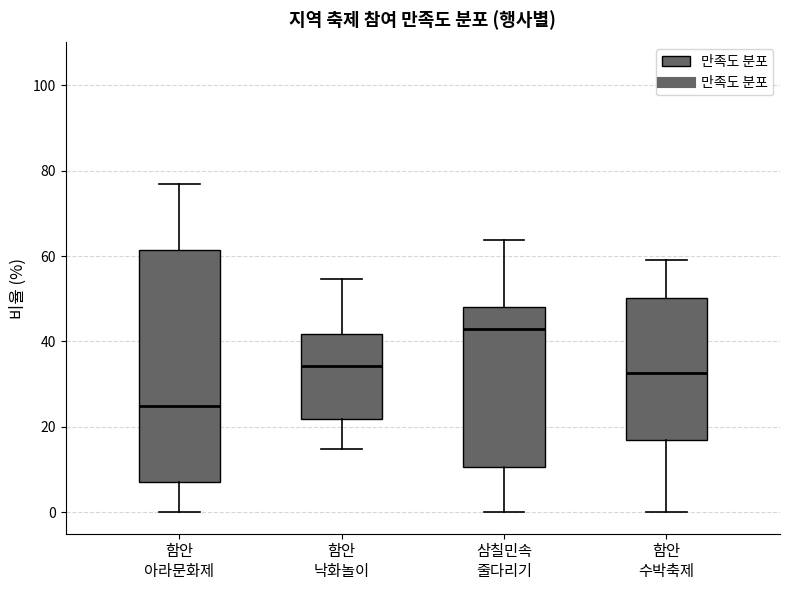

Reading left to right, read every box against the y-axis: the position of its median line, the range the box covers, and the ends of its whiskers. The values are not printed on the chart, so give them approximately, as read against the axis.

함안 아라문화제: median 24, box 8 to 62, whiskers 0 to 76
함안 낙화놀이: median 34, box 22 to 42, whiskers 14 to 54
삼칠민속 줄다리기: median 42, box 10 to 48, whiskers 0 to 64
함안 수박축제: median 32, box 16 to 50, whiskers 0 to 60